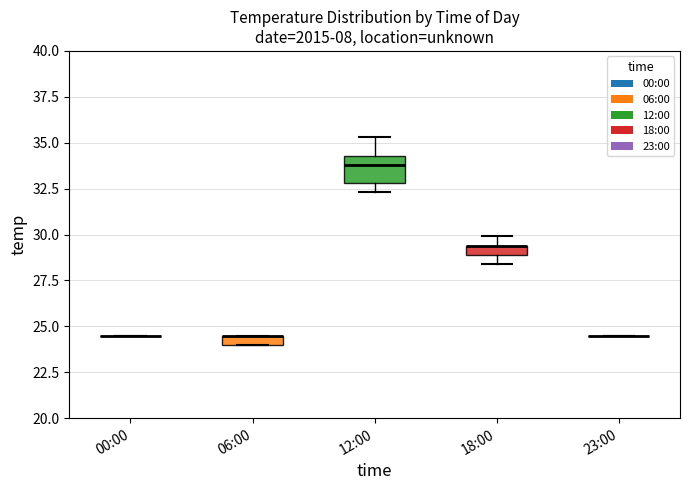

Which box is the tallest, from its lower edge to its upper edge?

12:00